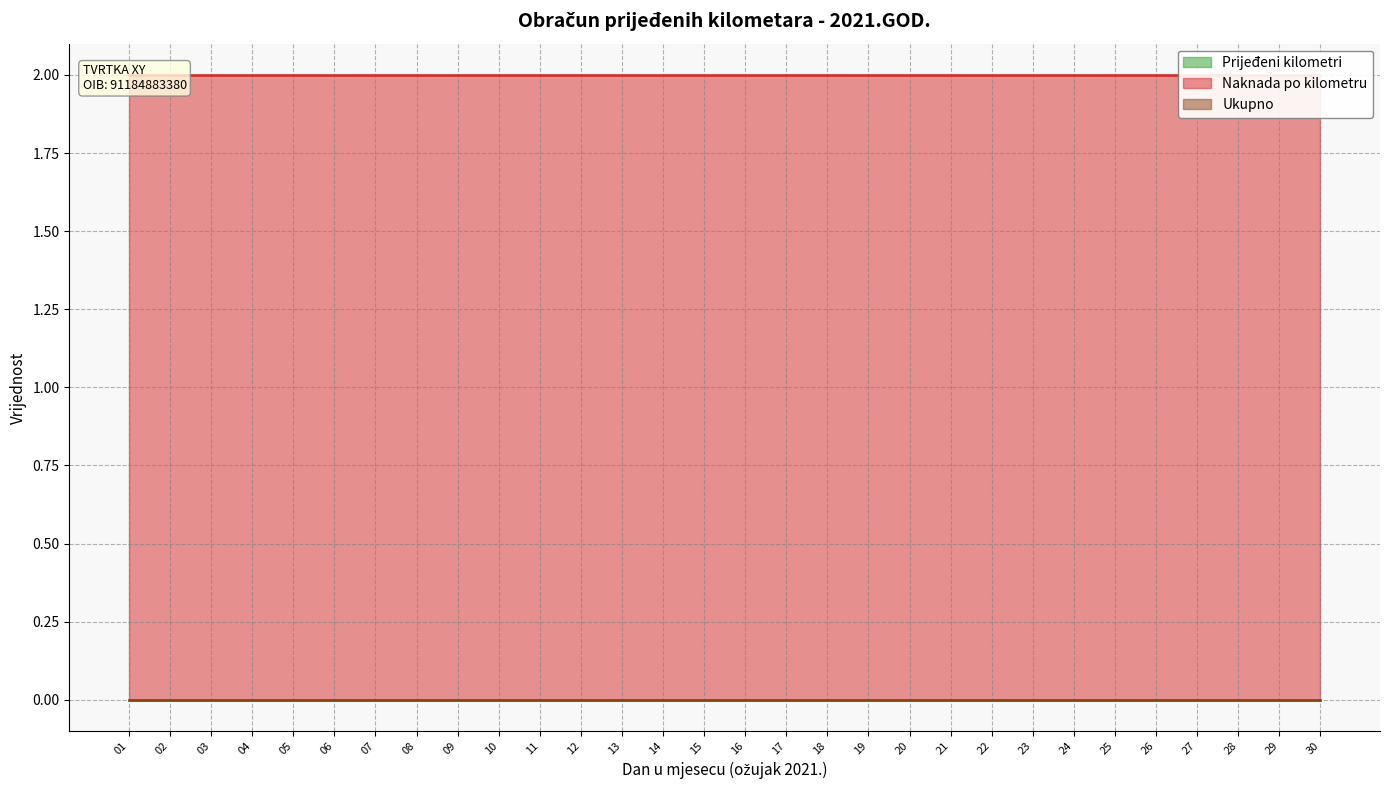

Is the value of Prijeđeni kilometri at 21 greater than the value of Ukupno at 03?

No